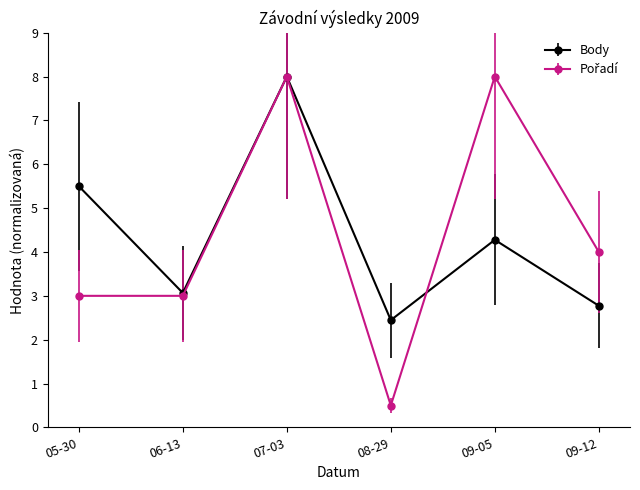

At which label is Body closest to 5?

05-30